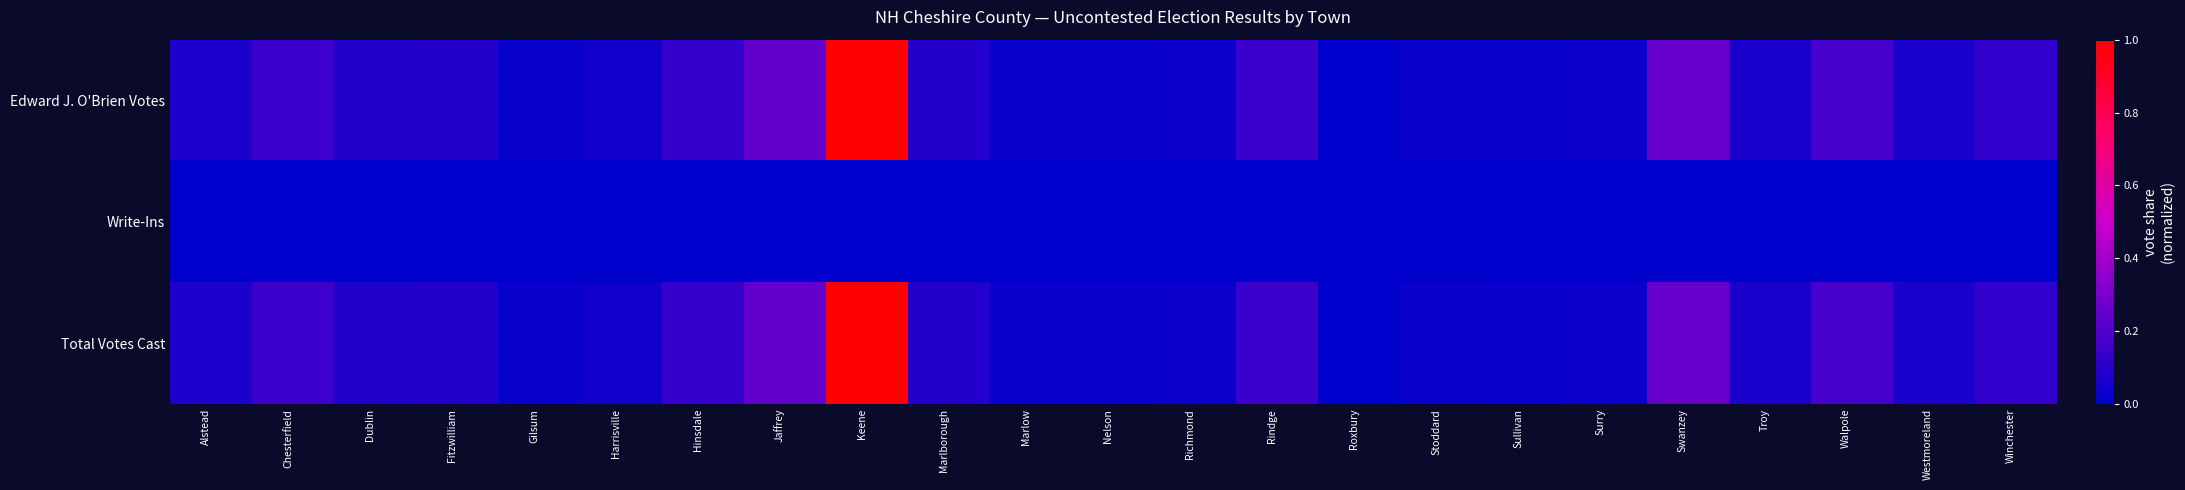

Reading left to right, list all the values displayed in this chart.

Edward J. O'Brien Votes: Alstead=0.1	Chesterfield=0.1	Dublin=0.1	Fitzwilliam=0.1	Gilsum=0.0	Harrisville=0.0	Hinsdale=0.1	Jaffrey=0.2	Keene=1.0	Marlborough=0.1	Marlow=0.0	Nelson=0.0	Richmond=0.0	Rindge=0.1	Roxbury=0.0	Stoddard=0.0	Sullivan=0.0	Surry=0.0	Swanzey=0.3	Troy=0.1	Walpole=0.2	Westmoreland=0.1	Winchester=0.1
Write-Ins: Alstead=0.0	Chesterfield=0.0	Dublin=0.0	Fitzwilliam=0.0	Gilsum=0.0	Harrisville=0.0	Hinsdale=0.0	Jaffrey=0.0	Keene=0.0	Marlborough=0.0	Marlow=0.0	Nelson=0.0	Richmond=0.0	Rindge=0.0	Roxbury=0.0	Stoddard=0.0	Sullivan=0.0	Surry=0.0	Swanzey=0.0	Troy=0.0	Walpole=0.0	Westmoreland=0.0	Winchester=0.0
Total Votes Cast: Alstead=0.1	Chesterfield=0.1	Dublin=0.1	Fitzwilliam=0.1	Gilsum=0.0	Harrisville=0.0	Hinsdale=0.1	Jaffrey=0.2	Keene=1.0	Marlborough=0.1	Marlow=0.0	Nelson=0.0	Richmond=0.0	Rindge=0.1	Roxbury=0.0	Stoddard=0.0	Sullivan=0.0	Surry=0.0	Swanzey=0.3	Troy=0.1	Walpole=0.2	Westmoreland=0.1	Winchester=0.1